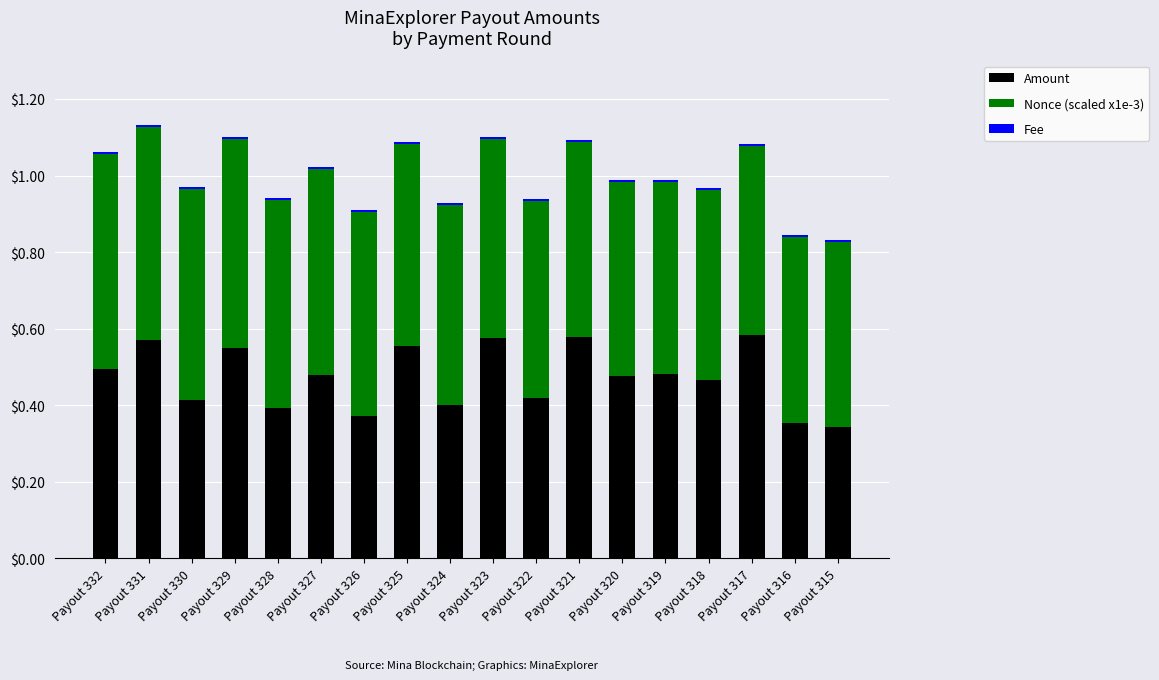

The value of Amount at Payout 319 is 0.5. True or false?

True